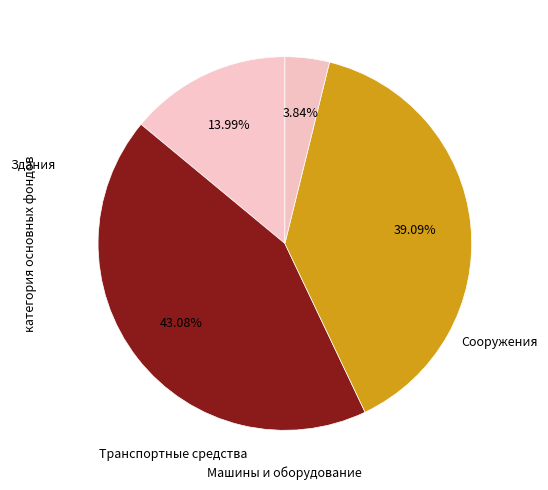

Between Машины и оборудование and Сооружения, which is larger?

Сооружения